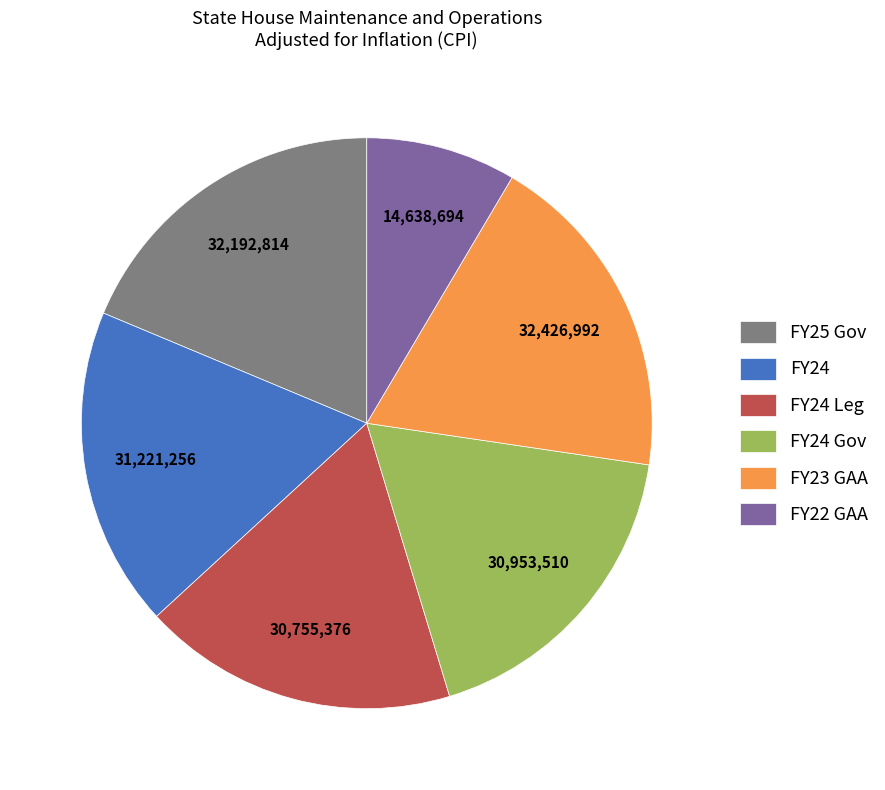

Does FY24 Gov represent more than half of the total?

No